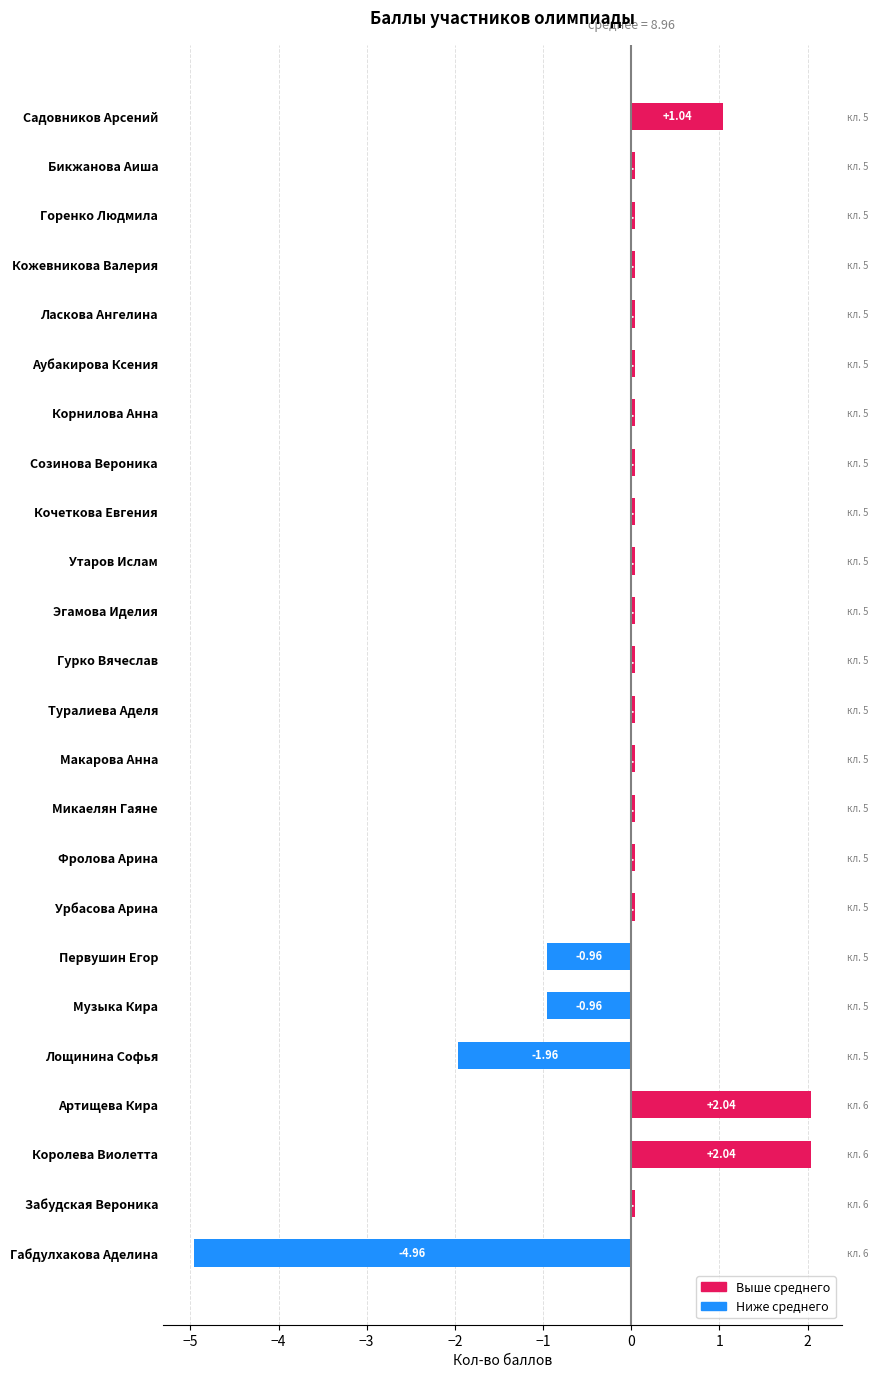

What is the sum of all values?

-3.0